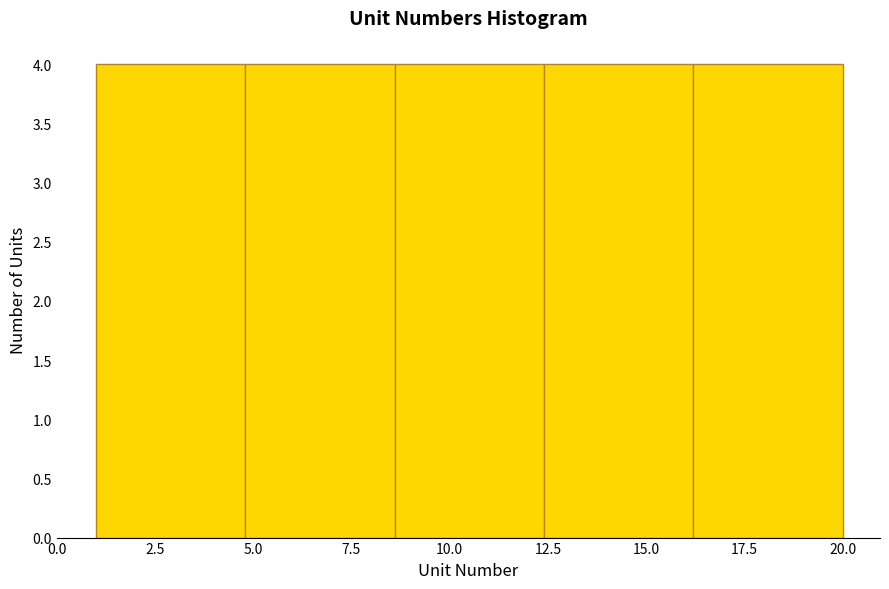

Reading left to right, list every bar in this chart as the range it spans on the x-axis followed by its height. Neither the bar edges nor the heights are printed on the chart, so give them approximately, as read against the axes.

1.0 to 4.8: 4
4.8 to 8.6: 4
8.6 to 12.4: 4
12.4 to 16.2: 4
16.2 to 20.0: 4